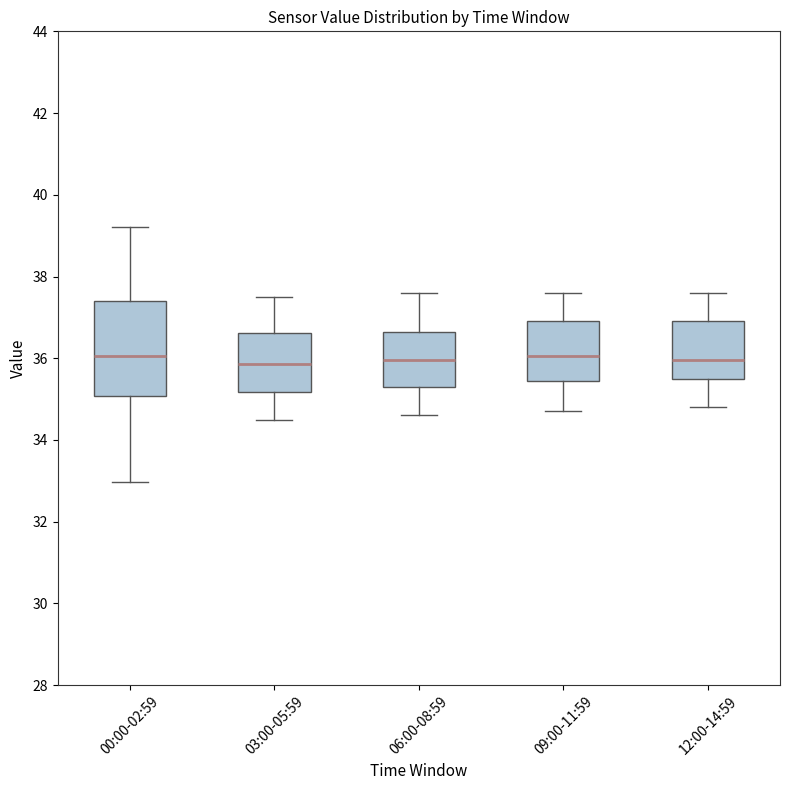

Which box is the tallest, from its lower edge to its upper edge?

00:00-02:59